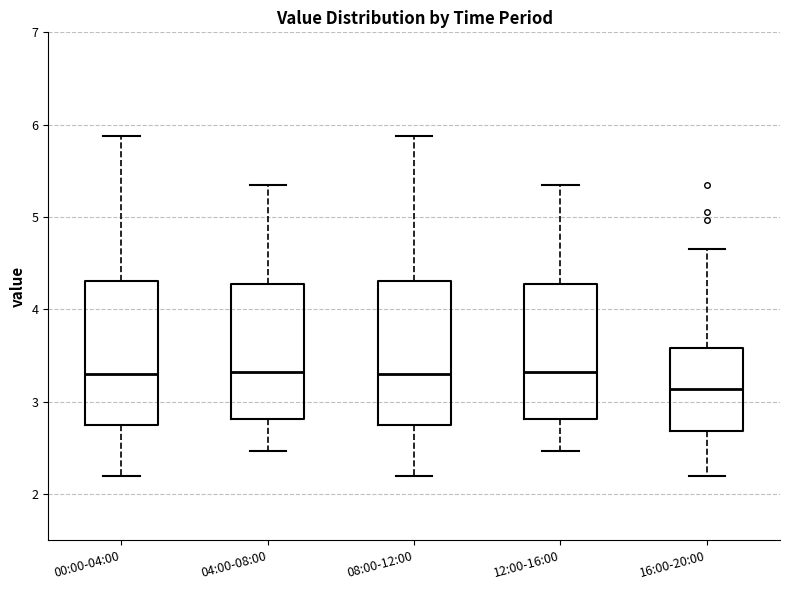

Which box's median line is the lowest?

16:00-20:00